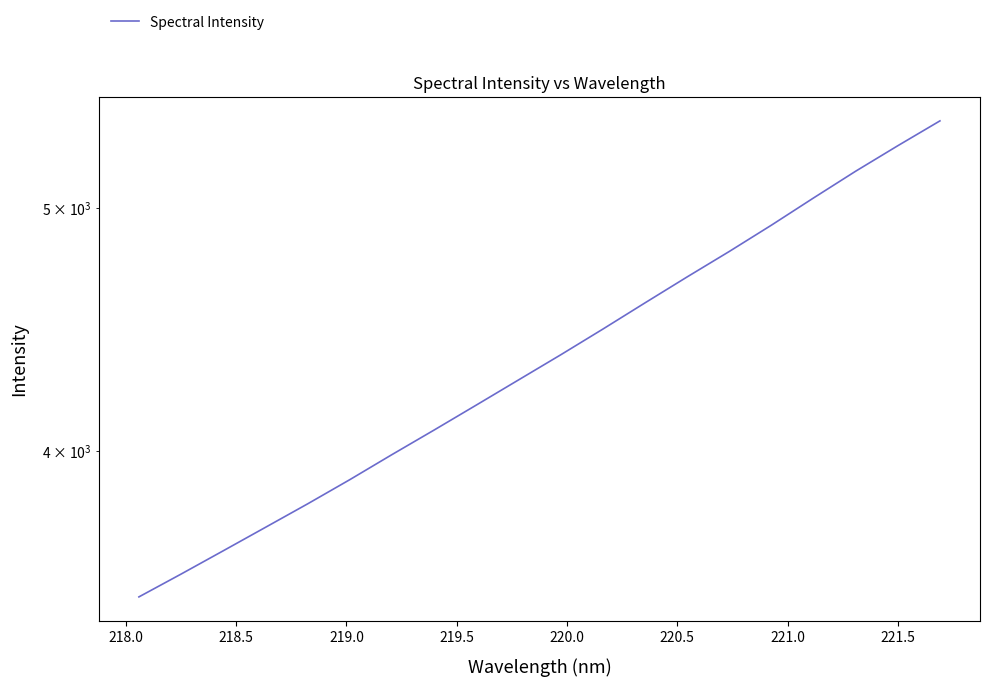

What is the difference between the maximum and minimum values?

1916.7